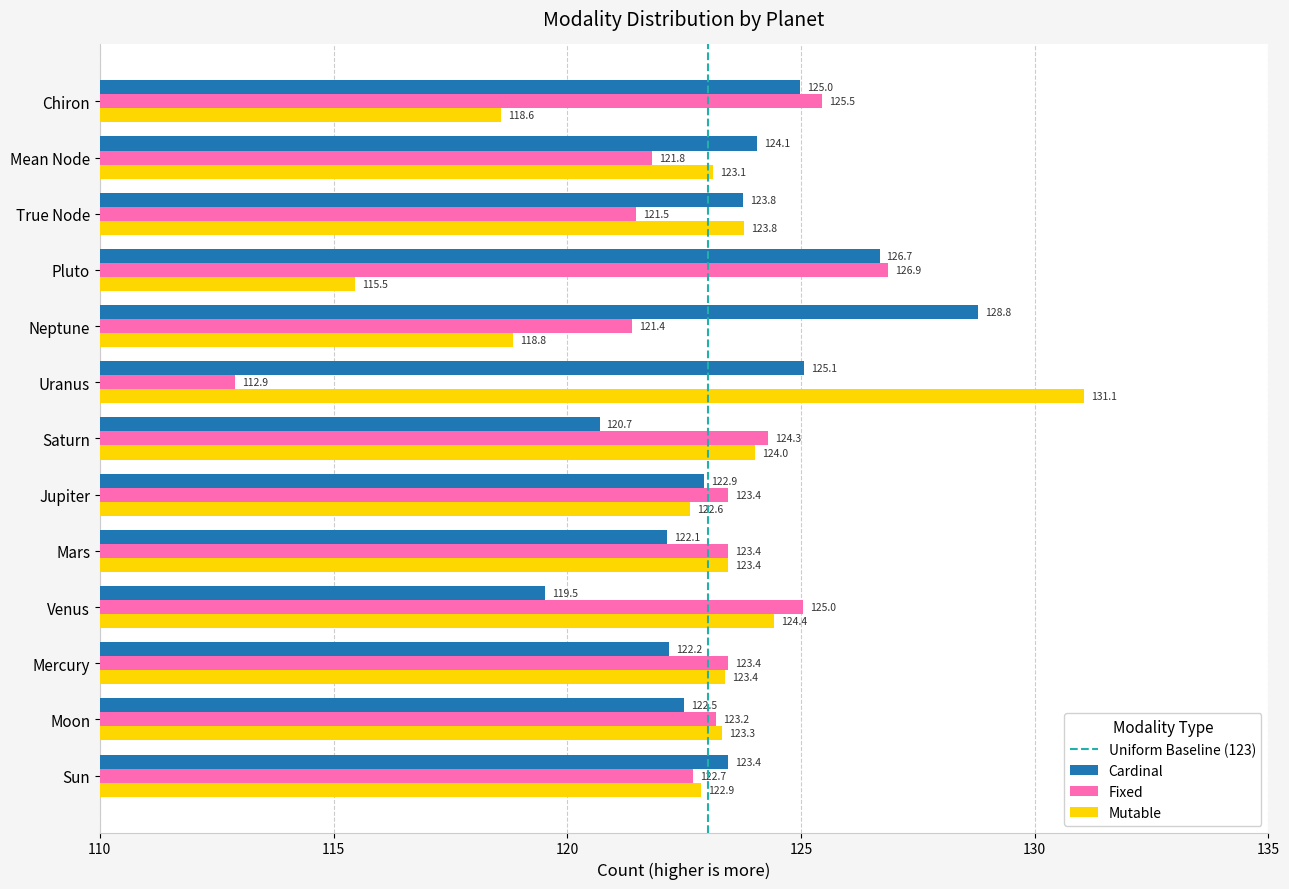

Is the value of Cardinal at Jupiter greater than the value of Fixed at Sun?

Yes